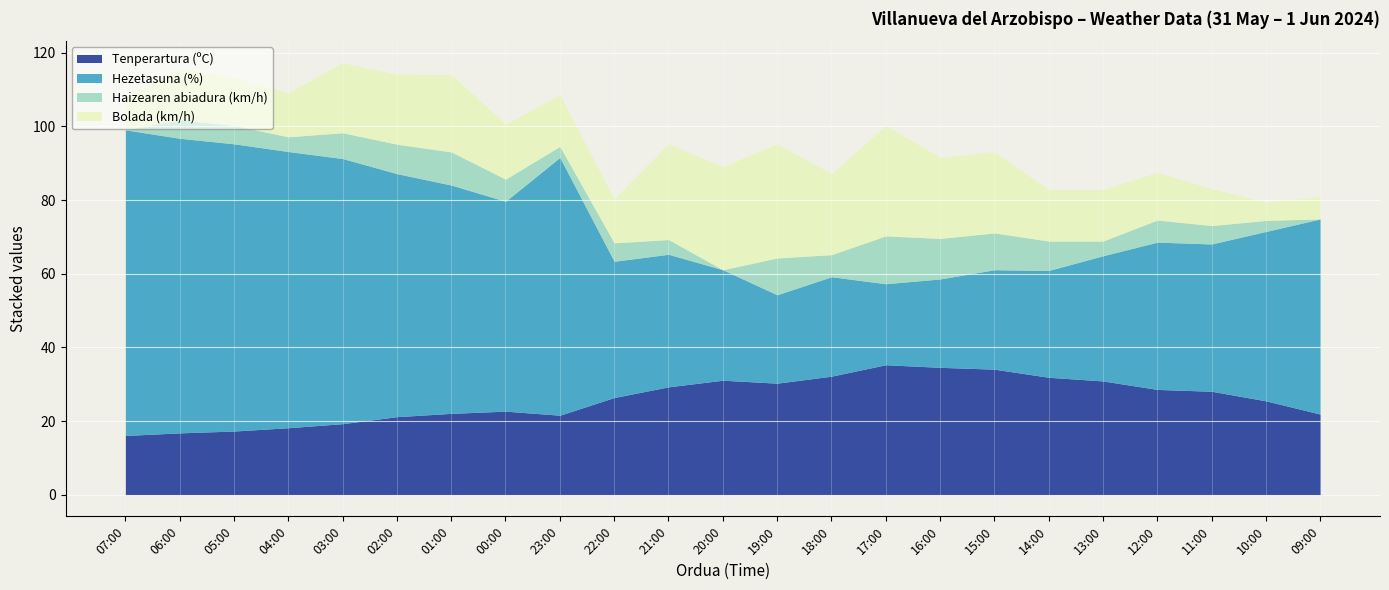

In Tenperartura (ºC), how many points are higher than both neighbors (excluding endpoints)?

3